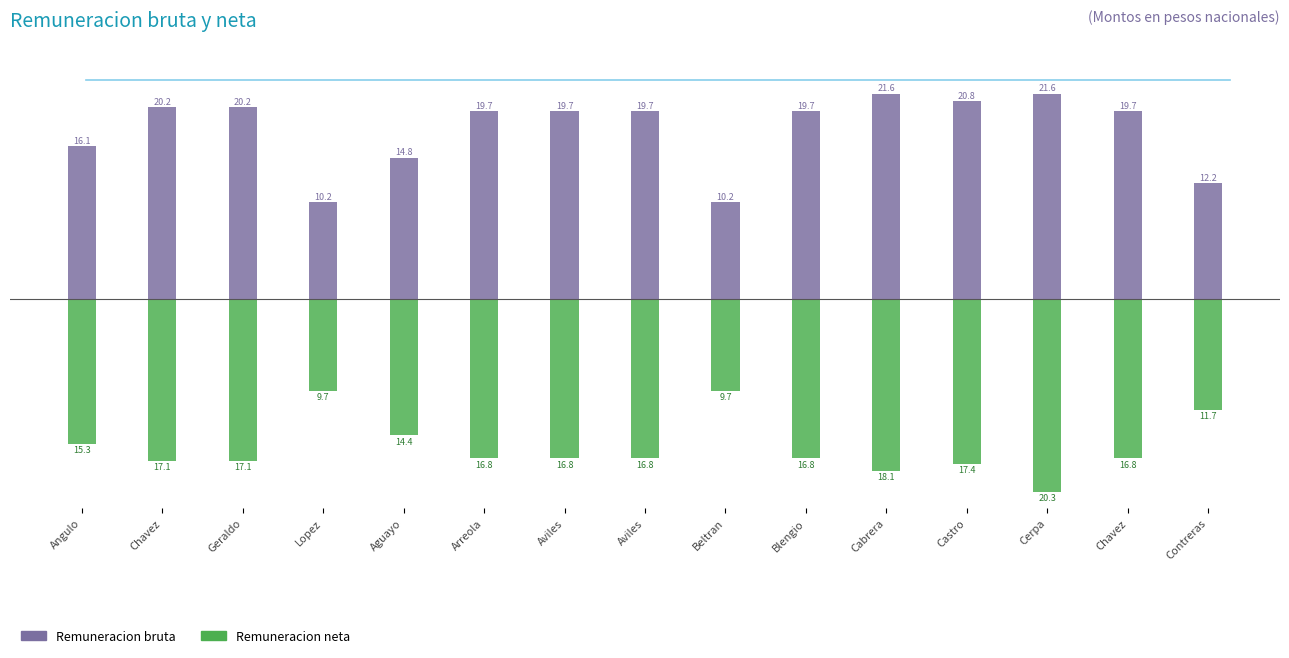

What is the minimum value for Remuneracion neta?

-20.3